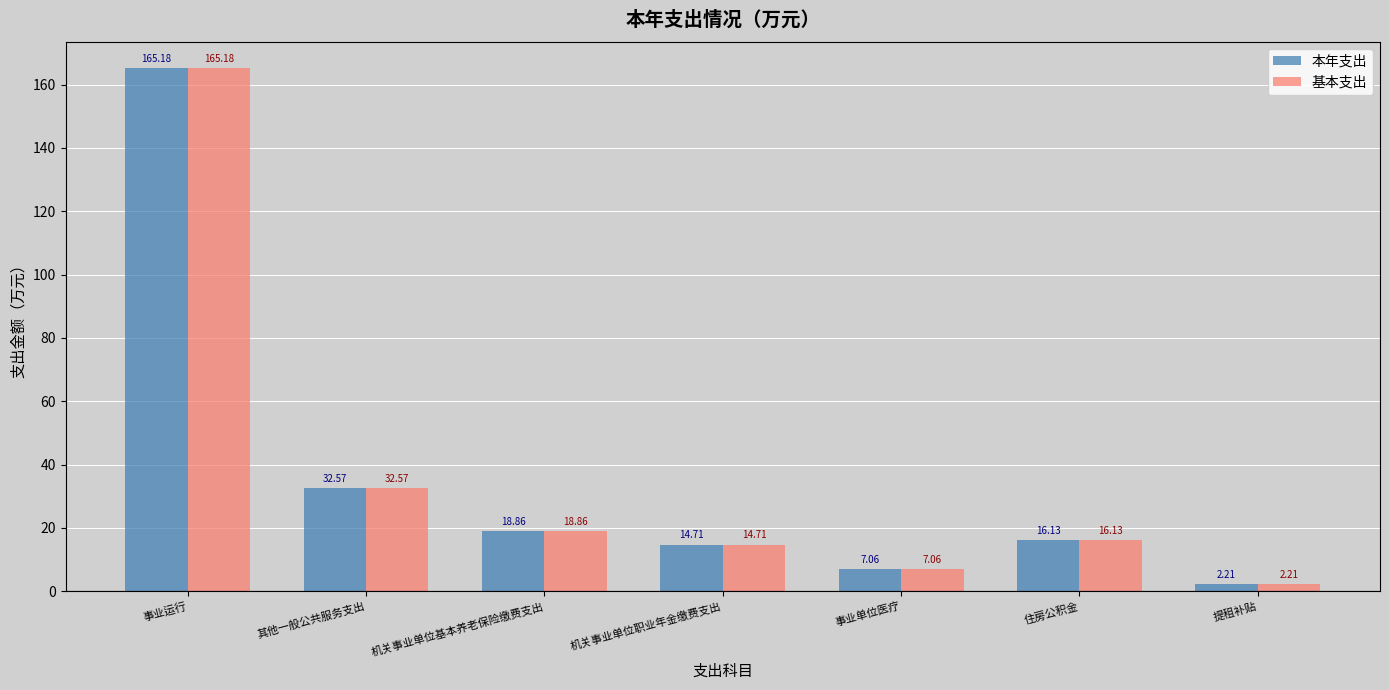

What are all the series names shown in the legend?

本年支出, 基本支出